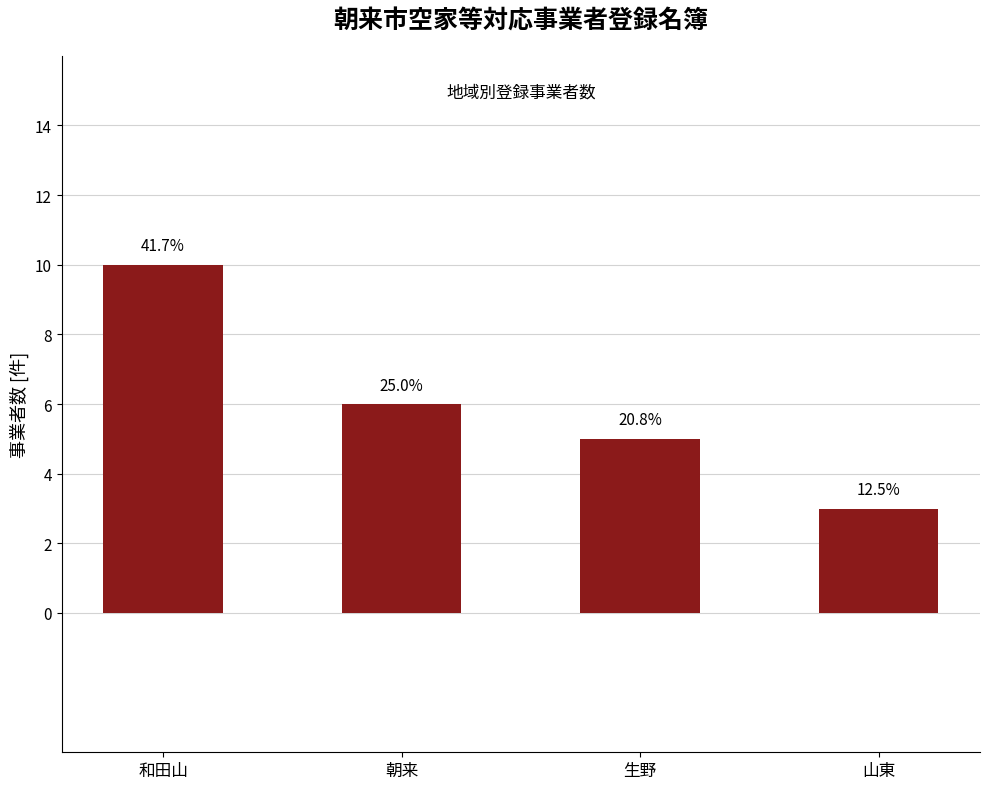

Does the chart contain any negative values?

No